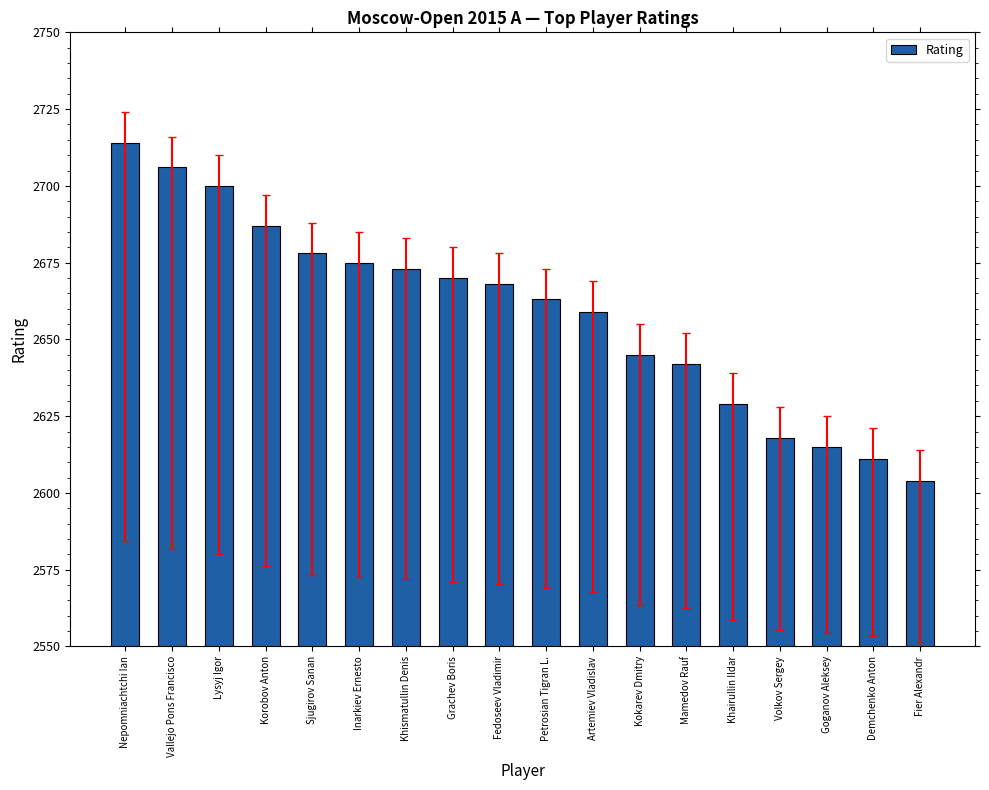

Does the chart contain stacked bars?

No